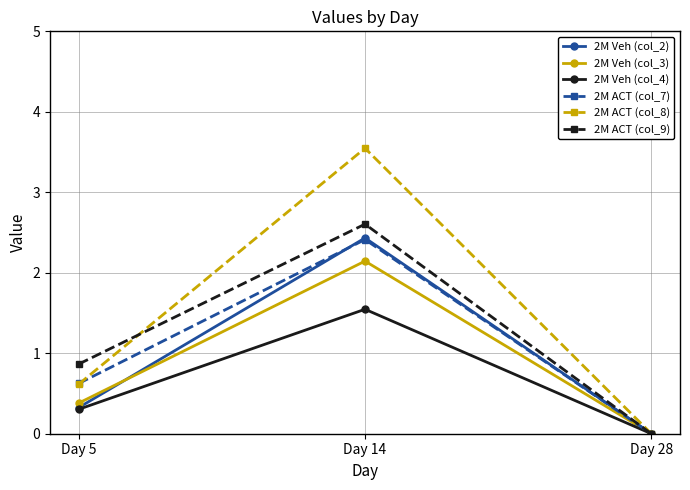

Reading right to left, transcribe all the data shown in this chart.

2M Veh (col_2): Day 28=0.0	Day 14=2.4	Day 5=0.3
2M Veh (col_3): Day 28=0.0	Day 14=2.1	Day 5=0.4
2M Veh (col_4): Day 28=0.0	Day 14=1.5	Day 5=0.3
2M ACT (col_7): Day 28=0.0	Day 14=2.4	Day 5=0.6
2M ACT (col_8): Day 28=0.0	Day 14=3.5	Day 5=0.6
2M ACT (col_9): Day 28=0.0	Day 14=2.6	Day 5=0.9